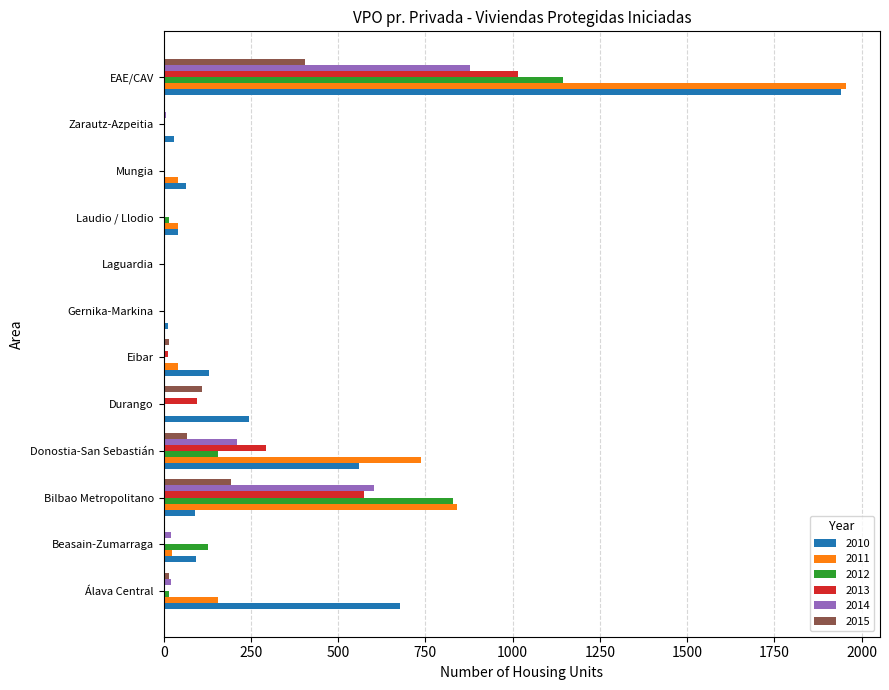

What is the maximum value for 2011?

1955